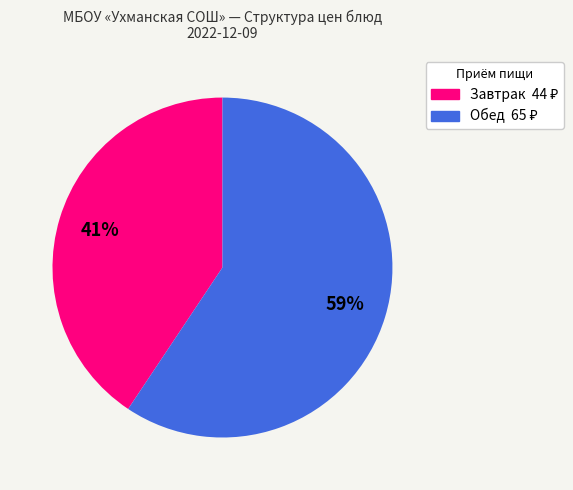

To the nearest percent, what is the average slice percentage?

50%